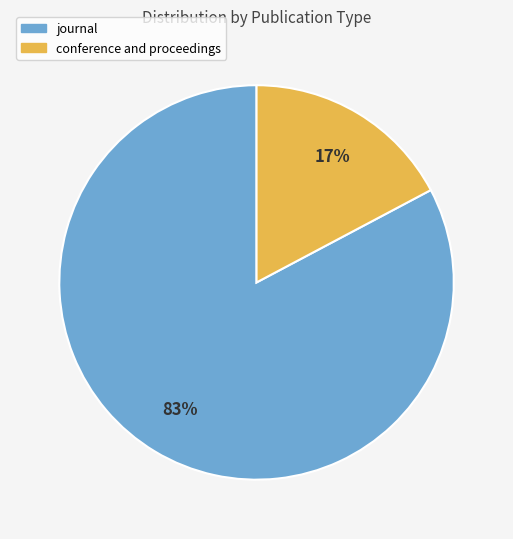

To the nearest percent, what portion does conference and proceedings represent?

17%